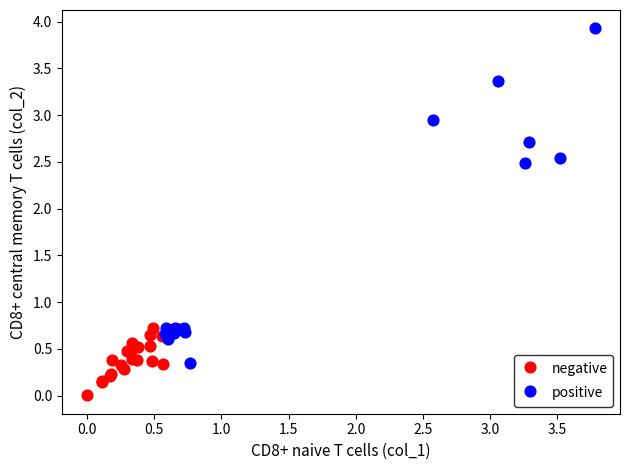

Which series reaches the minimum Y coordinate?

negative